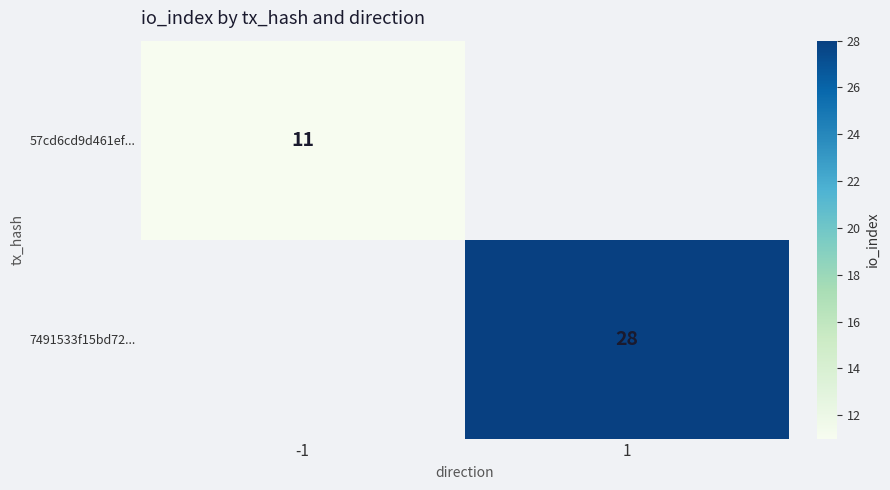

What is the lowest value of the 57cd6cd9d461ef... series?

11.0